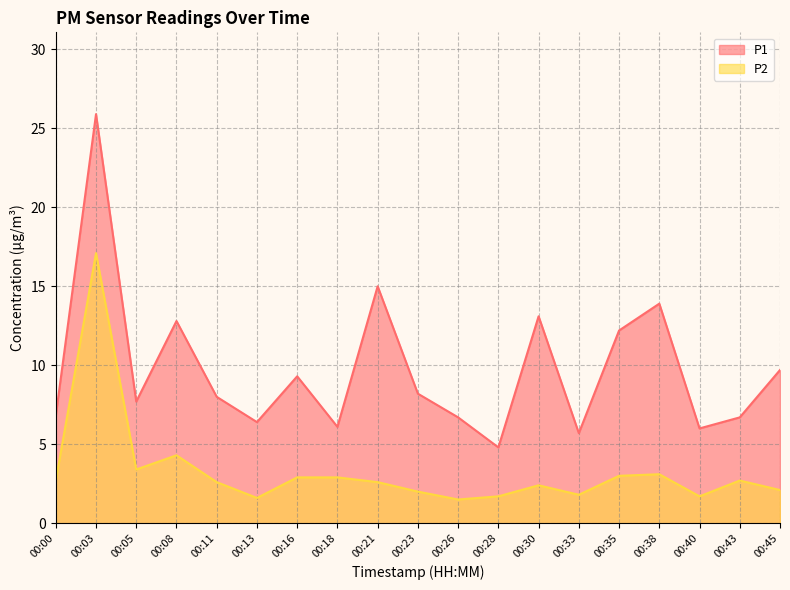

What are all the series names shown in the legend?

P1, P2